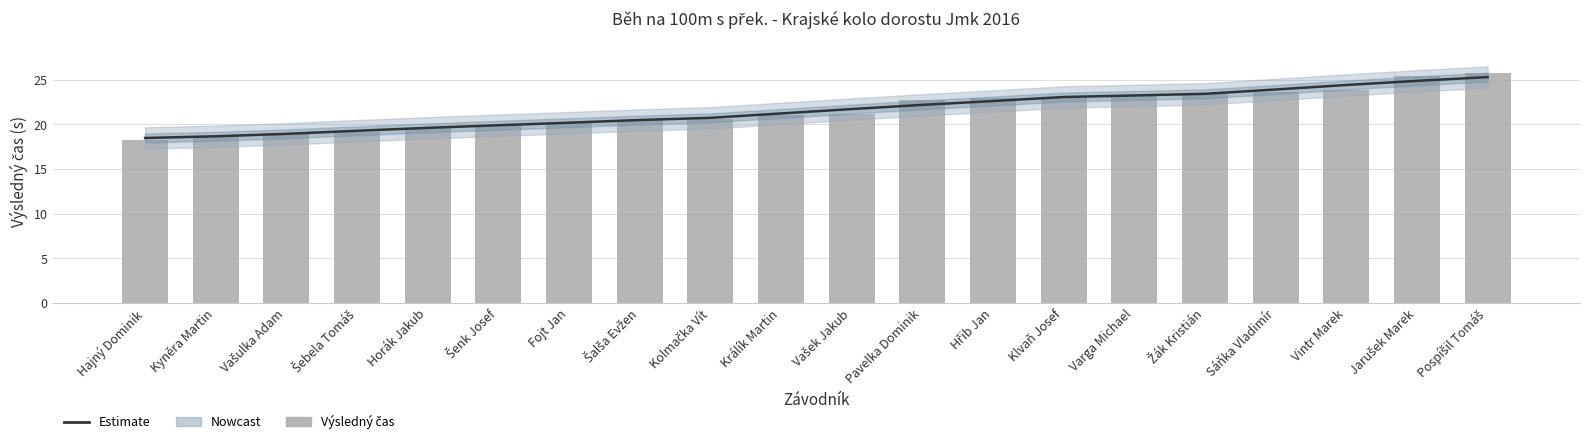

What is the average value of the Estimate series?

21.6